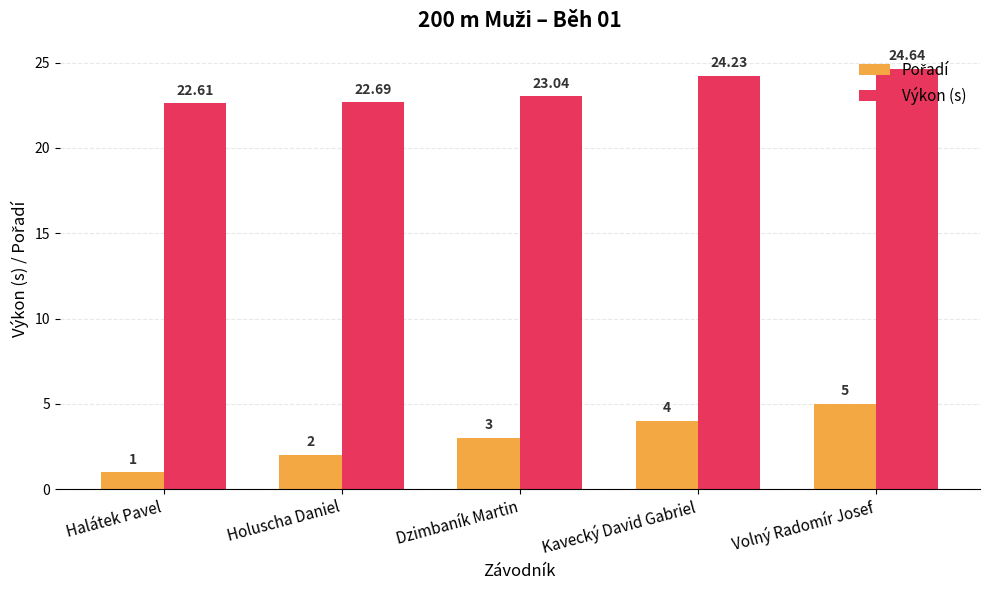

Rank the categories by Výkon (s) value from lowest to highest.

Halátek Pavel, Holuscha Daniel, Dzimbaník Martin, Kavecký David Gabriel, Volný Radomír Josef